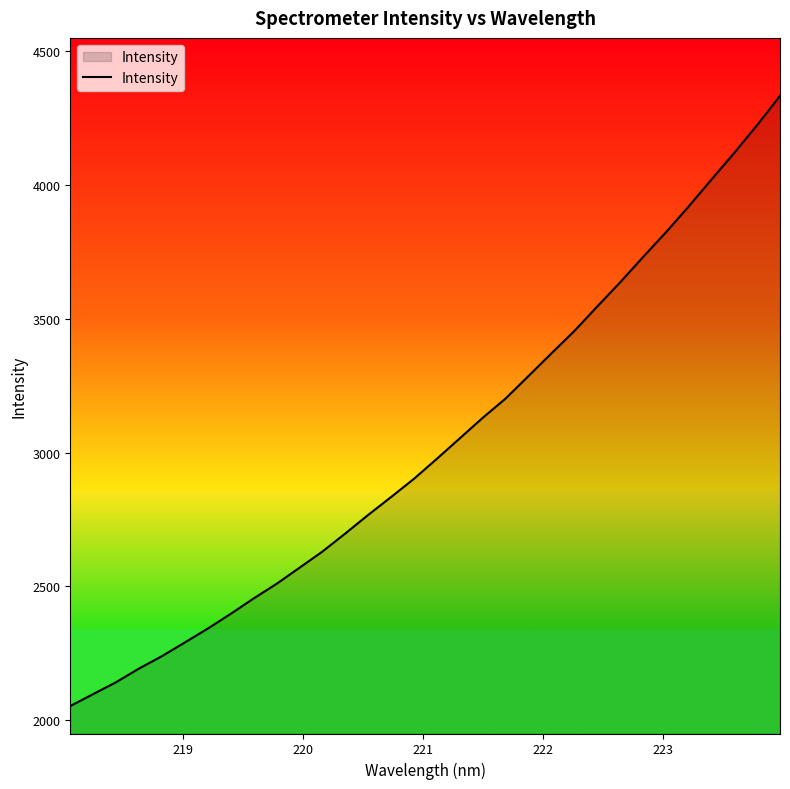

What is the difference between the maximum and minimum values?

2279.7